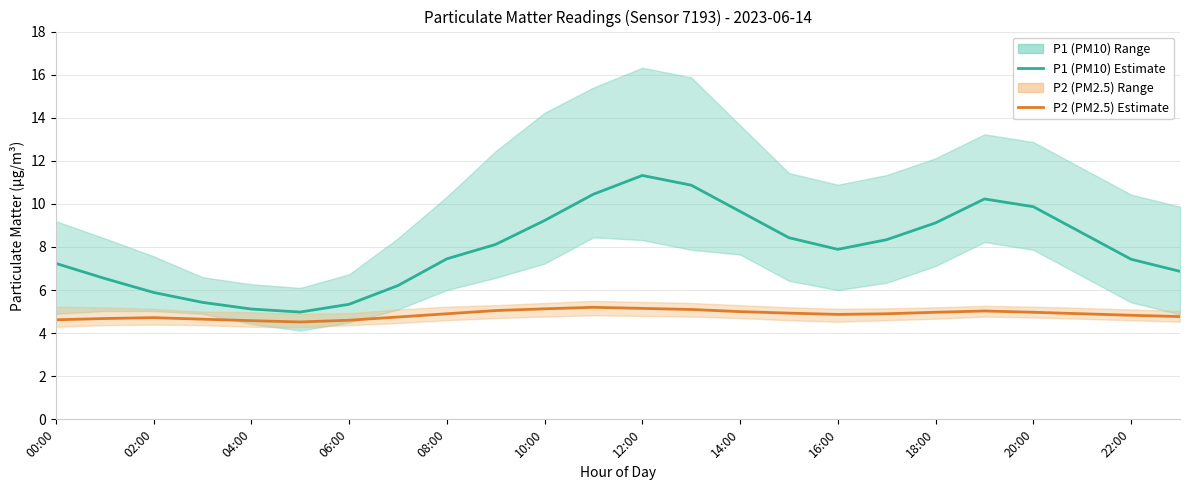

What position from the left is 08:00?

9